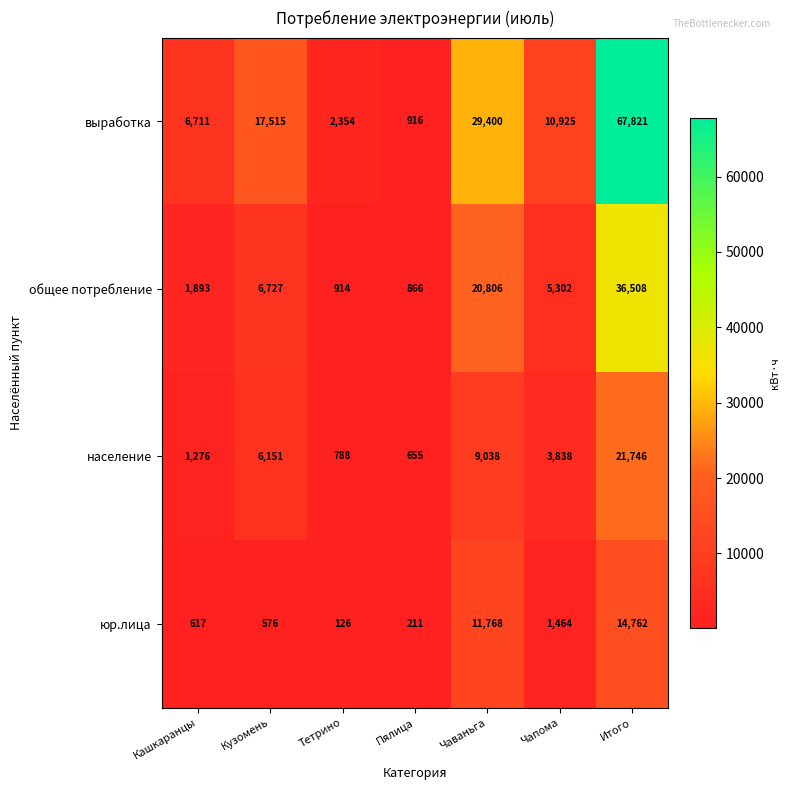

True or false: выработка has a value of 11708 at Кашкаранцы.

False